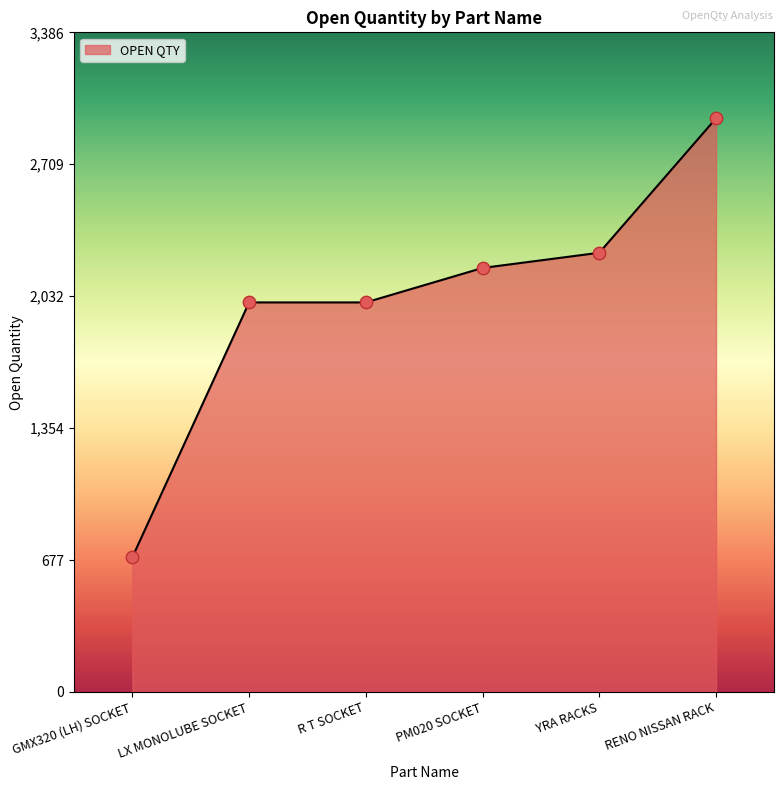

What is the change in value from R T SOCKET to RENO NISSAN RACK?

+945